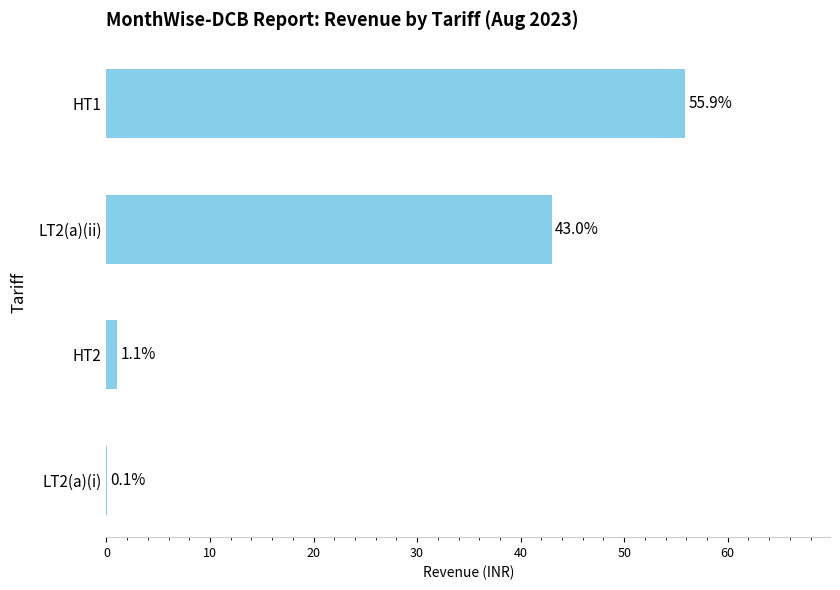

Is it true that the value at LT2(a)(i) is 0.1?

True